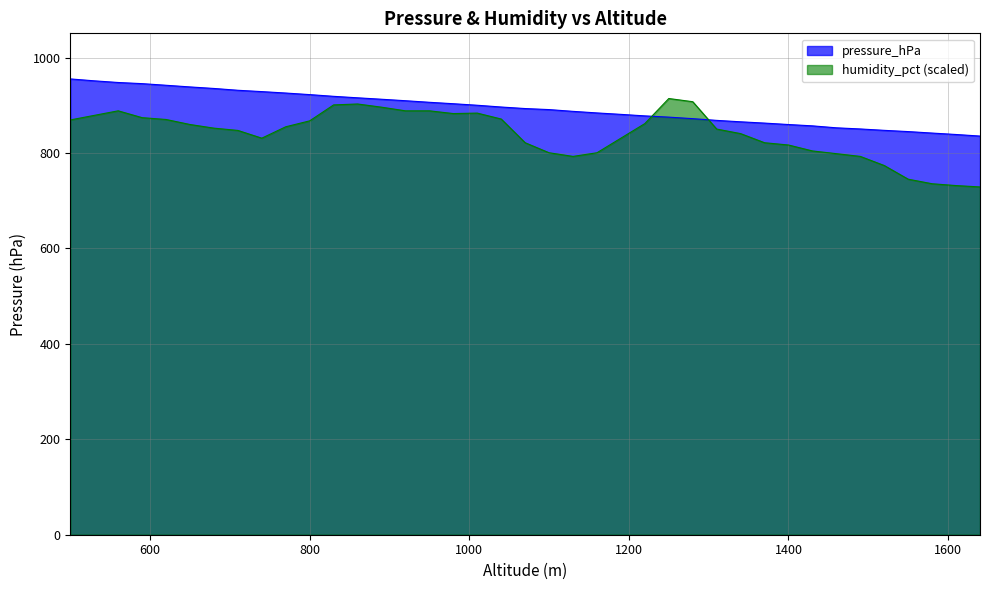

What is the value of the humidity_pct point at the 21st from the left?

800.6